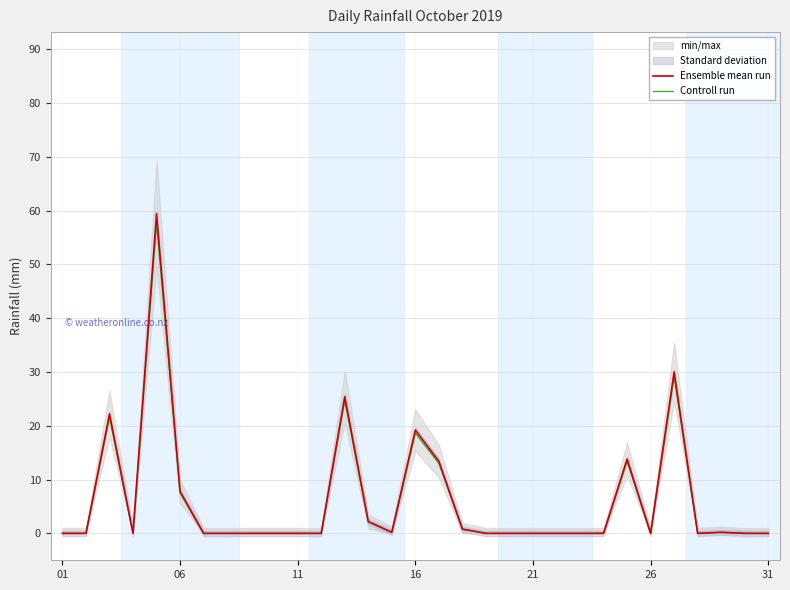

The value of Controll run at 11 is 0.0. True or false?

True